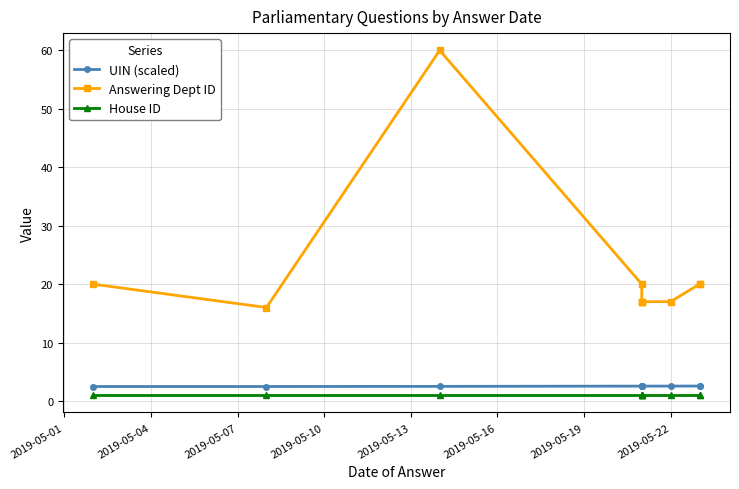

True or false: Answering Dept ID and UIN (scaled) cross at least once.

False